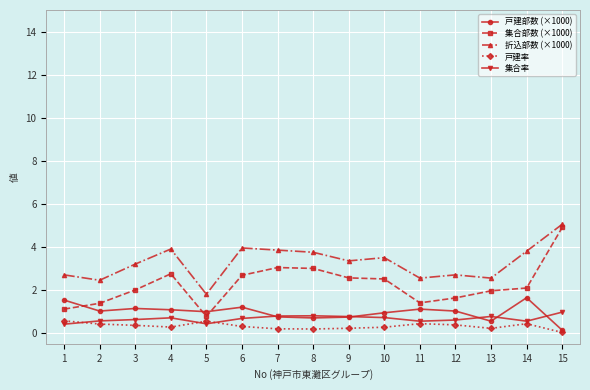

Which category has the highest value across all series?

15